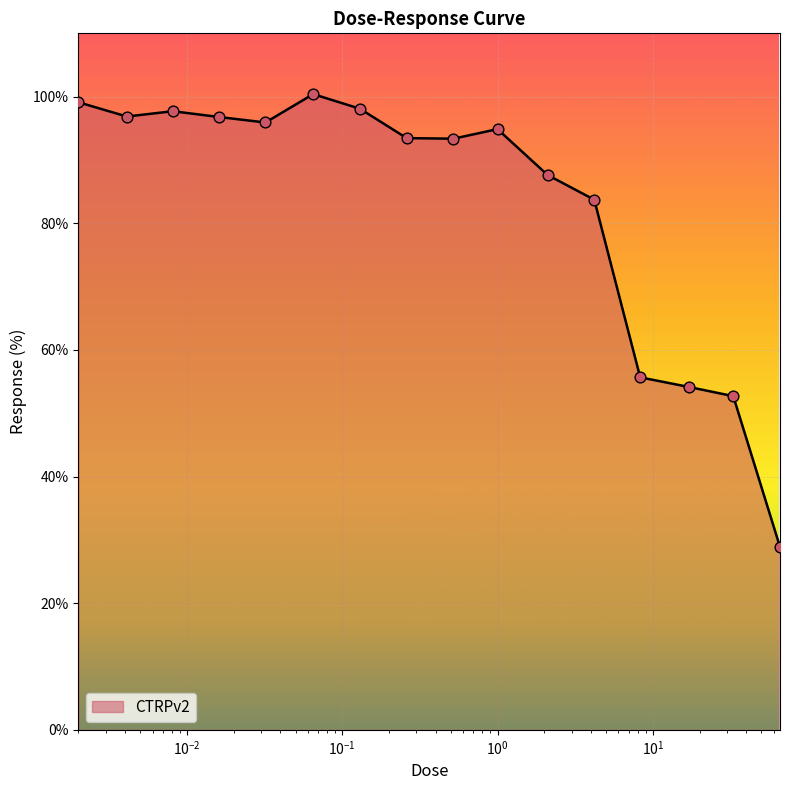

What is the difference between the maximum and minimum values?

71.5